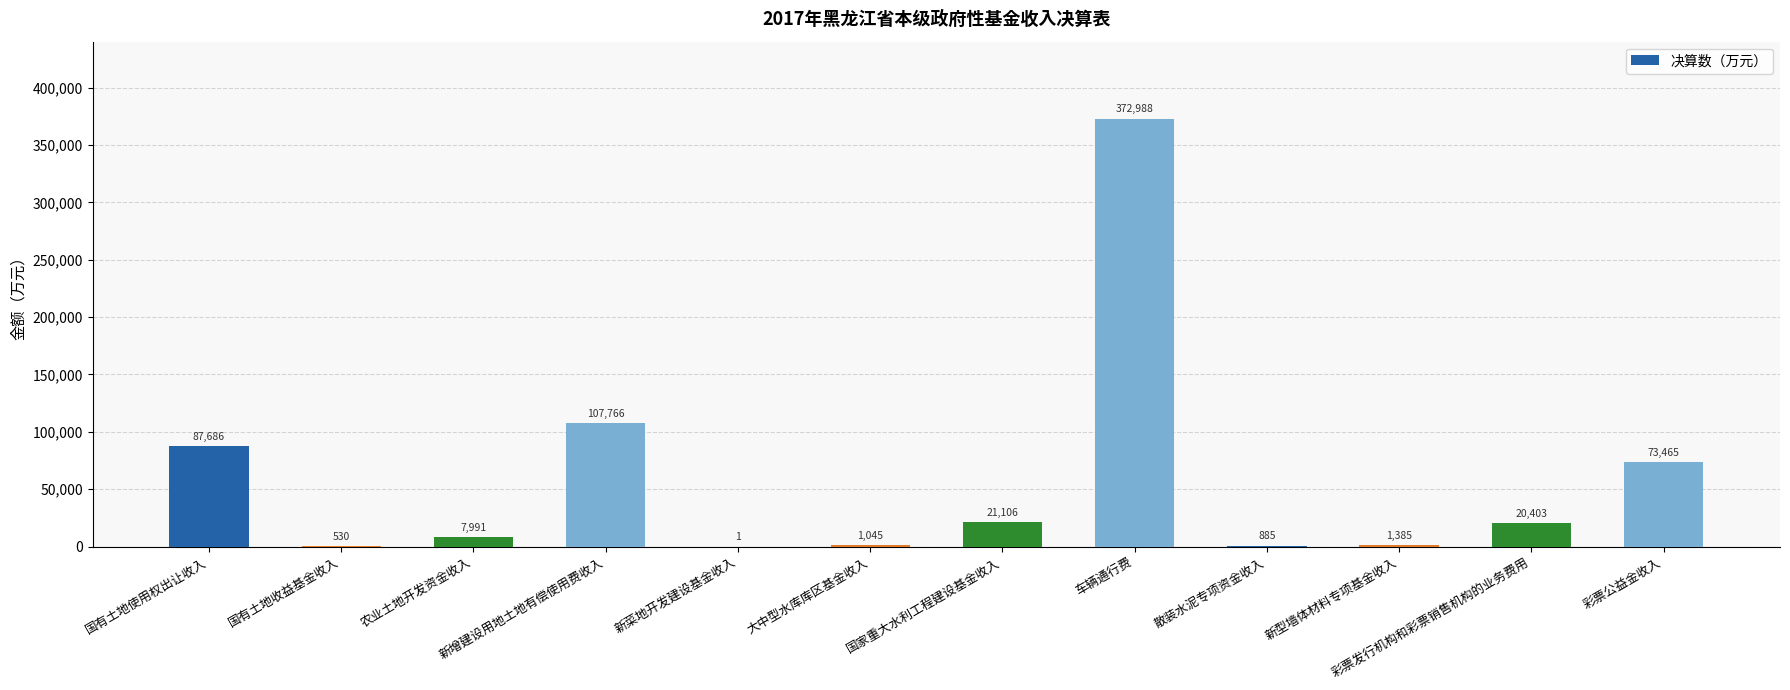

What is the difference between the values at 农业土地开发资金收入 and 散装水泥专项资金收入?

7106